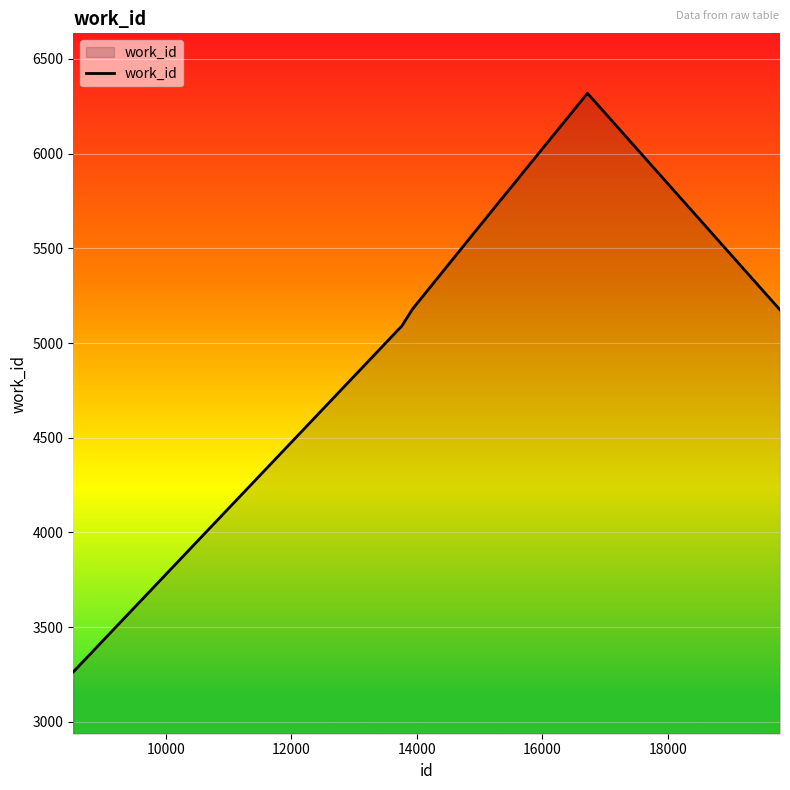

What is the smallest value displayed?

3264